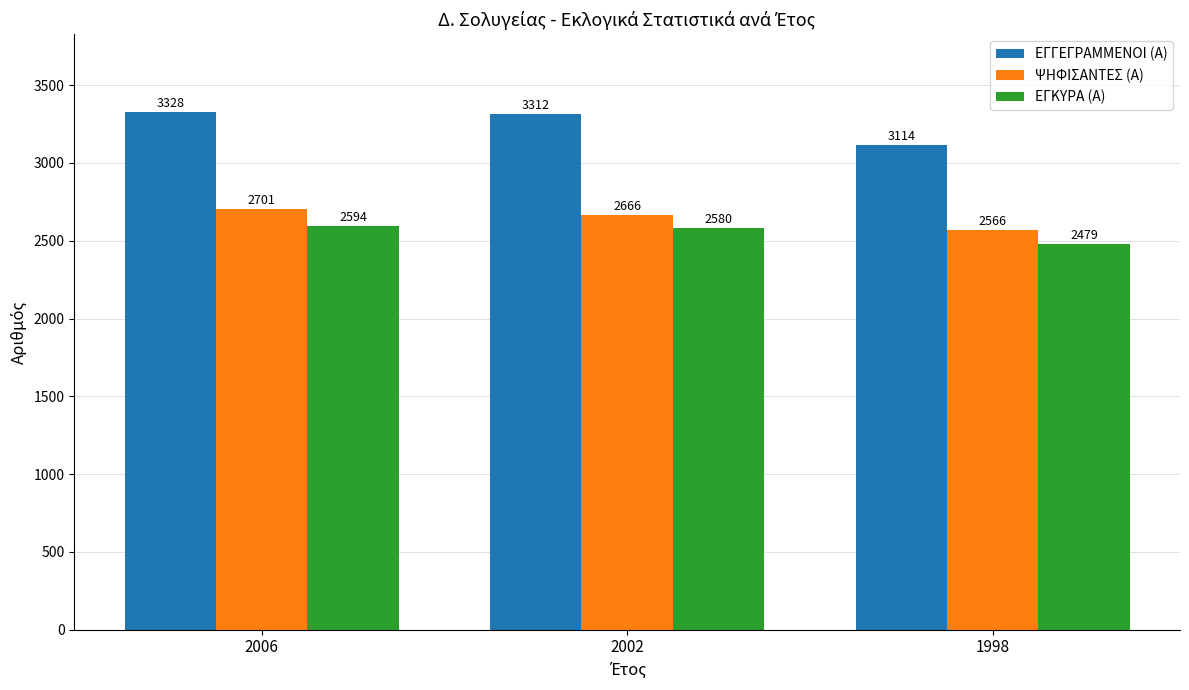

What are all the series names shown in the legend?

ΕΓΓΕΓΡΑΜΜΕΝΟΙ (Α), ΨΗΦΙΣΑΝΤΕΣ (Α), ΕΓΚΥΡΑ (Α)